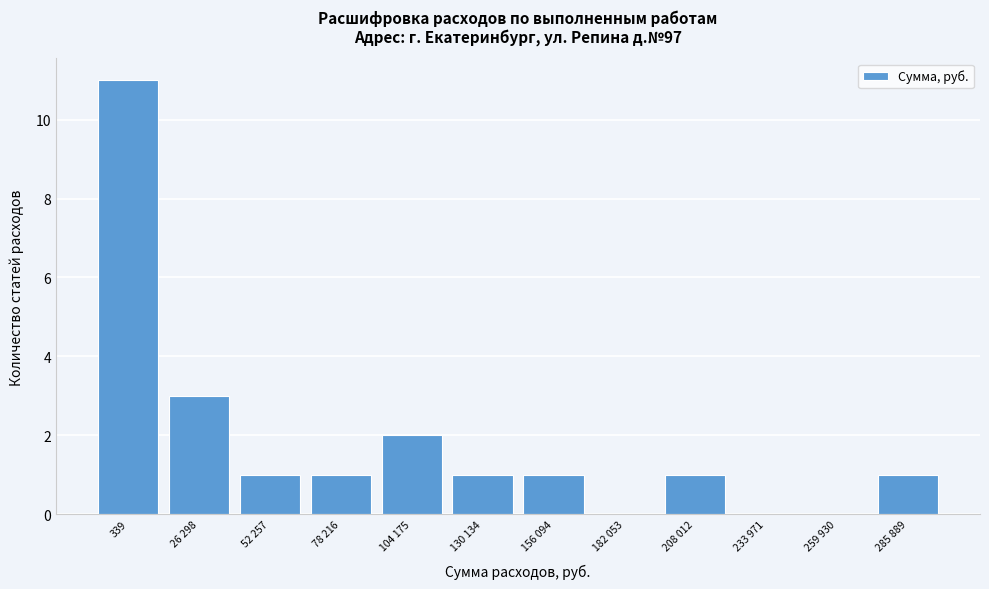

Reading right to left, transcribe all the data shown in this chart.

285 889=1	259 930=0	233 971=0	208 012=1	182 053=0	156 094=1	130 134=1	104 175=2	78 216=1	52 257=1	26 298=3	339=11